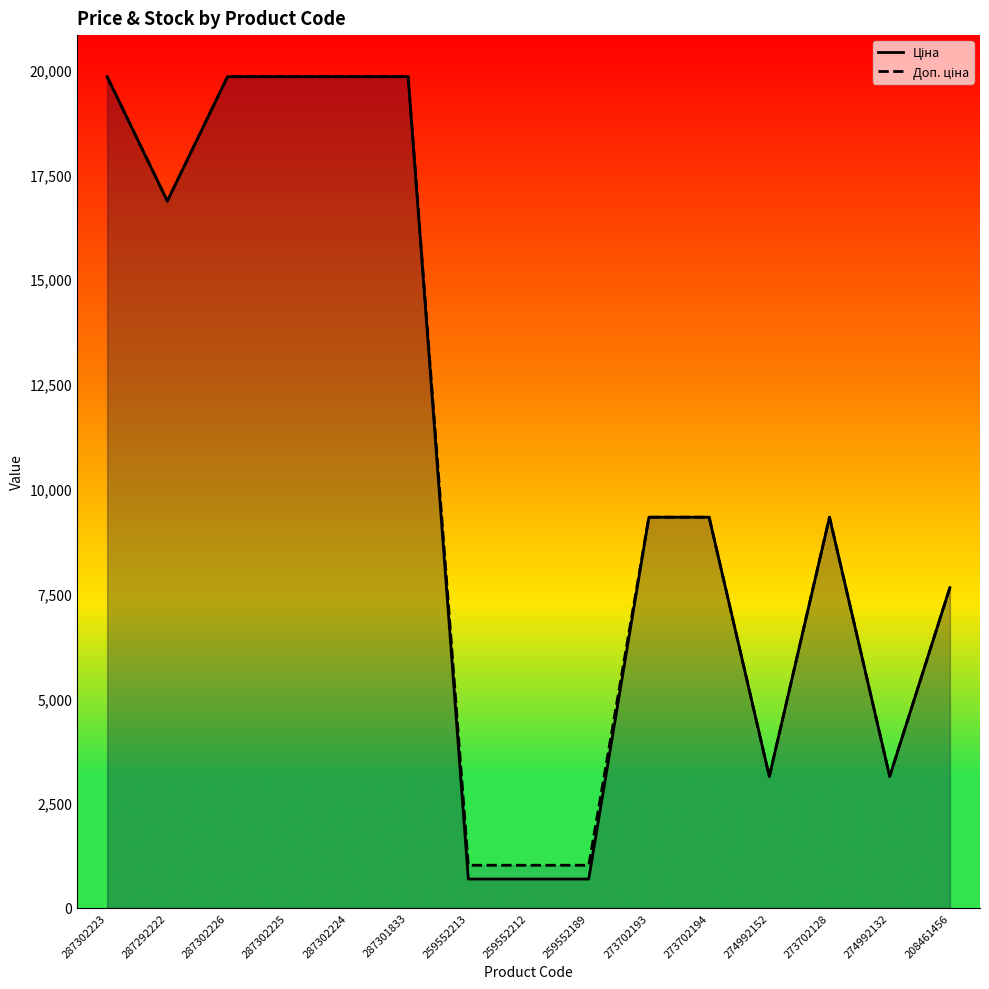

List the series in order of their peak value, highest first.

Ціна, Доп. ціна